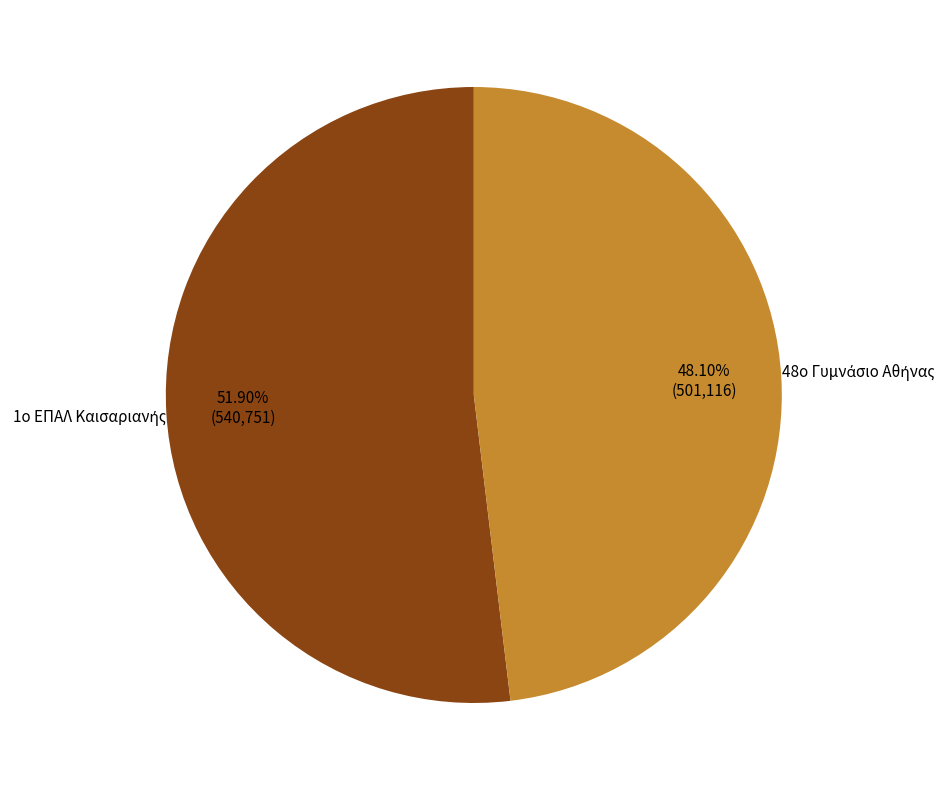

Does any single category account for the majority?

Yes